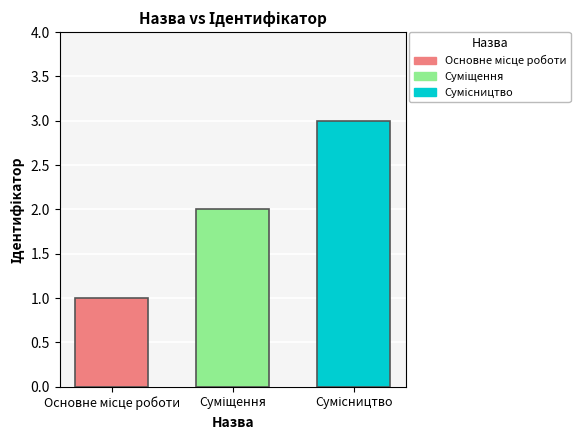

What is the maximum value shown in the chart?

3